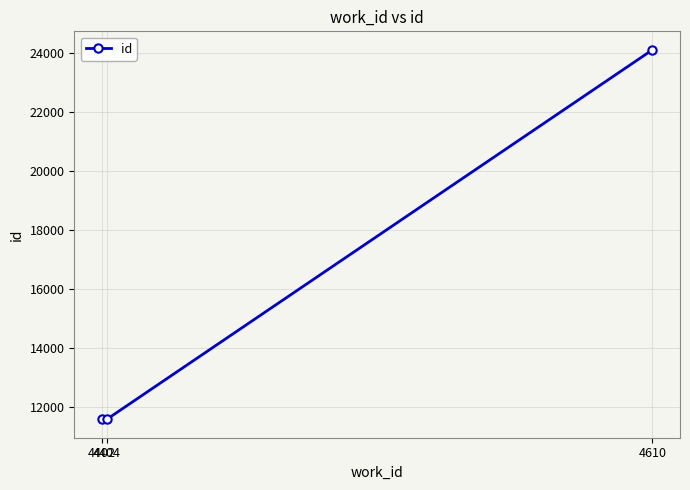

What is the sum of all values?

47306